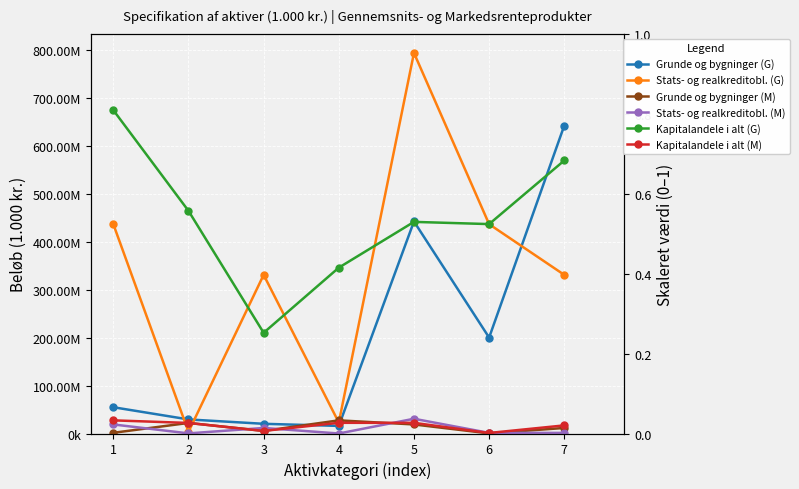

In Grunde og bygninger (M), how many points are higher than both neighbors (excluding endpoints)?

2